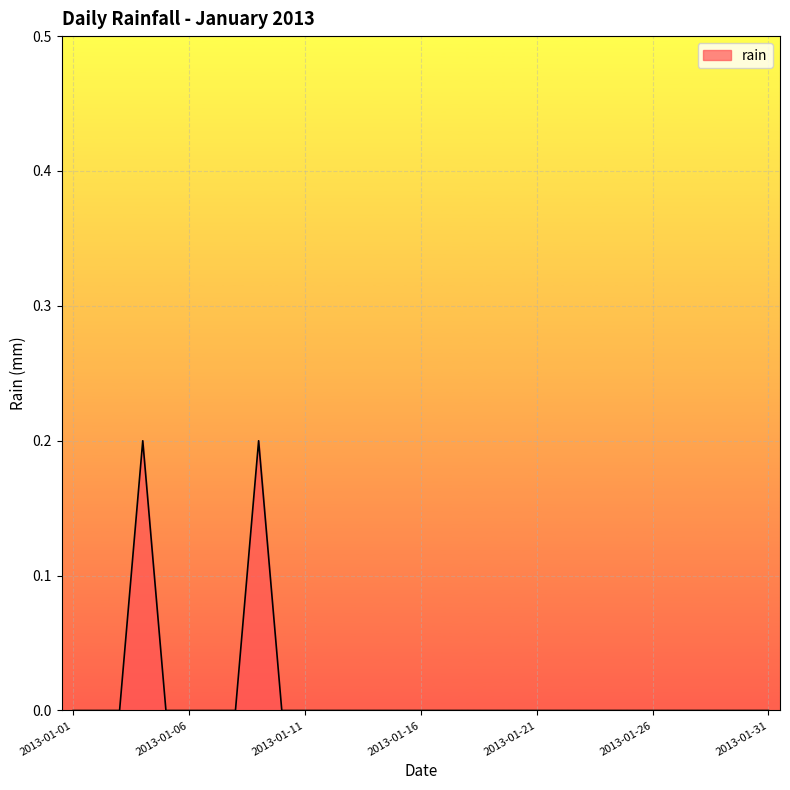

Which label corresponds to the largest value in the chart?

2013-01-04